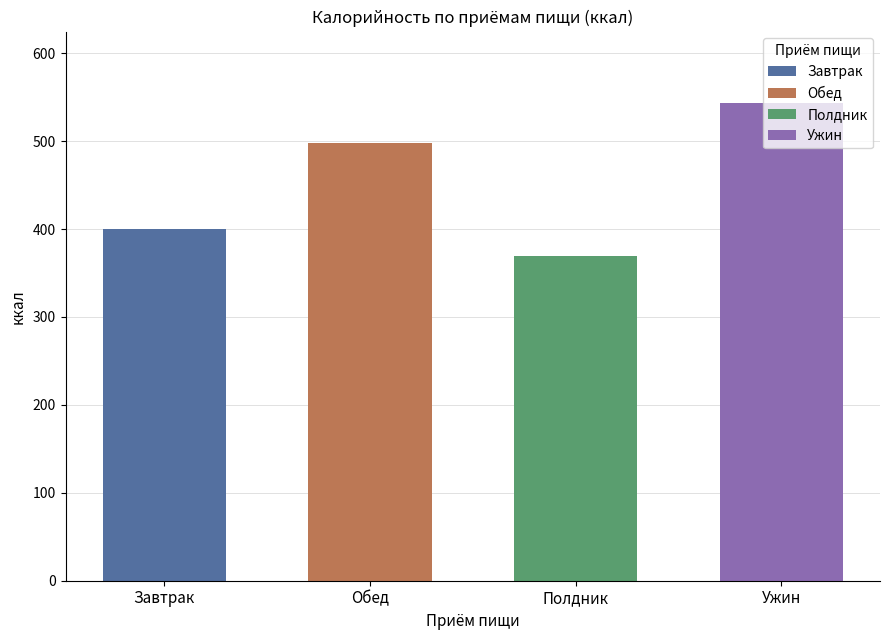

Are the bars horizontal?

No